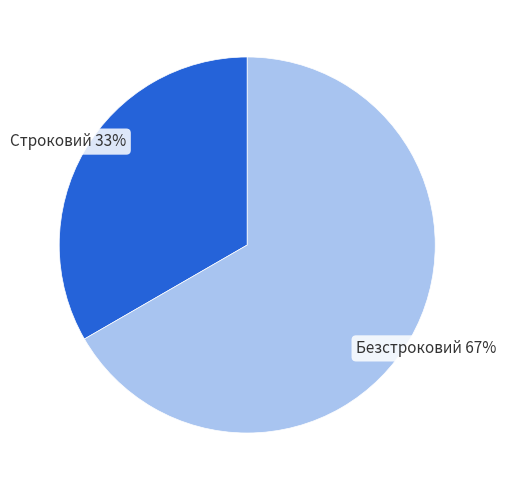

How many segments does this pie chart have?

2